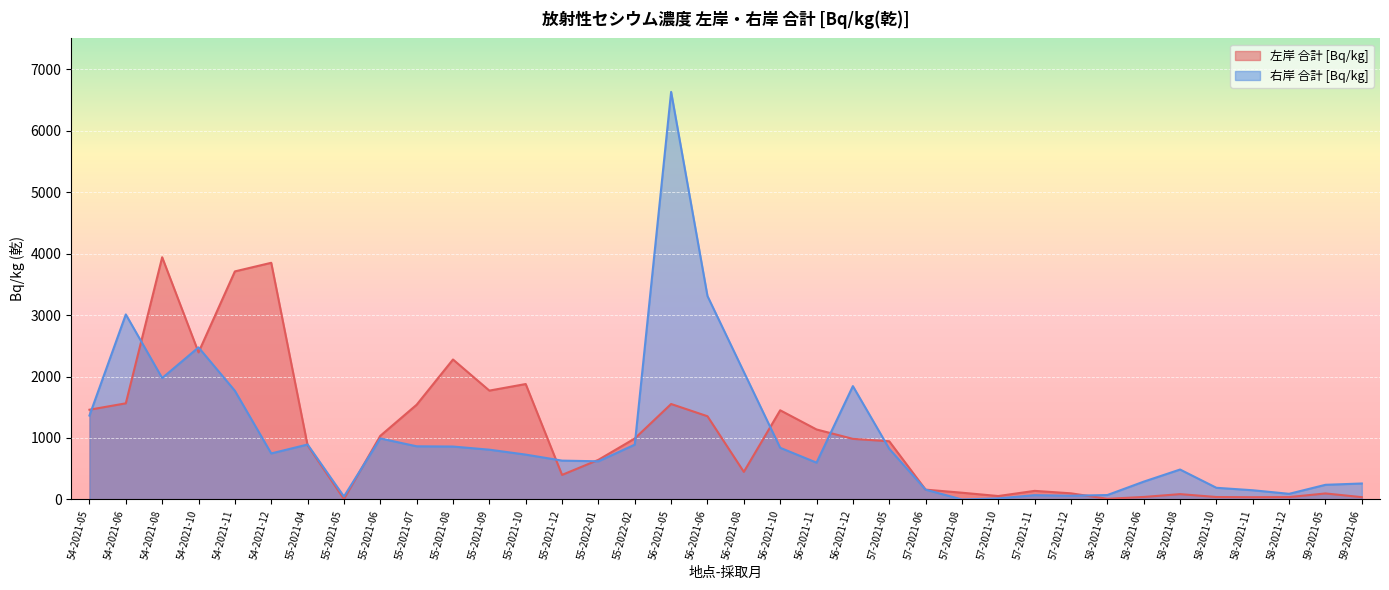

What is the greatest value displayed?

6630.0